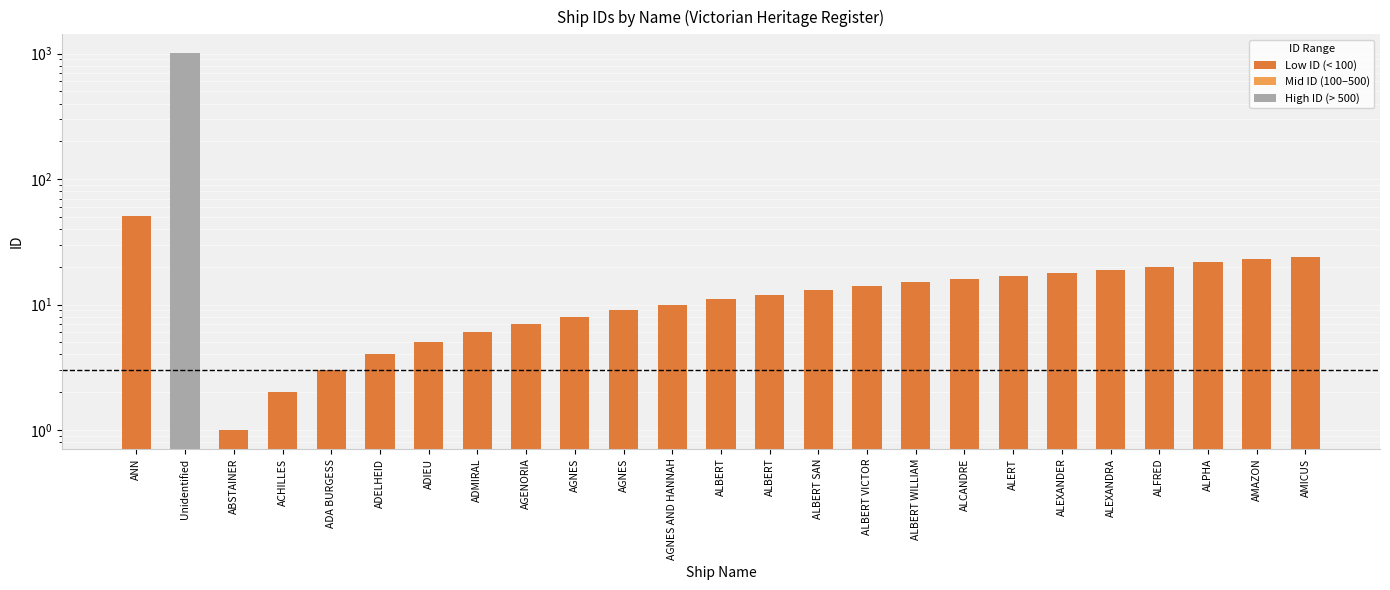

Between ABSTAINER and ALEXANDRA, which is larger?

ALEXANDRA